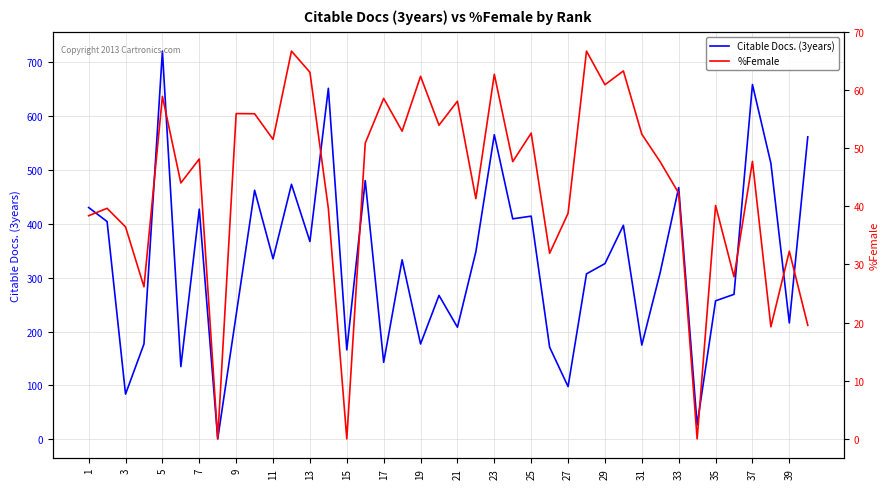

True or false: Citable Docs. (3years) has a value of 913 at 23.

False